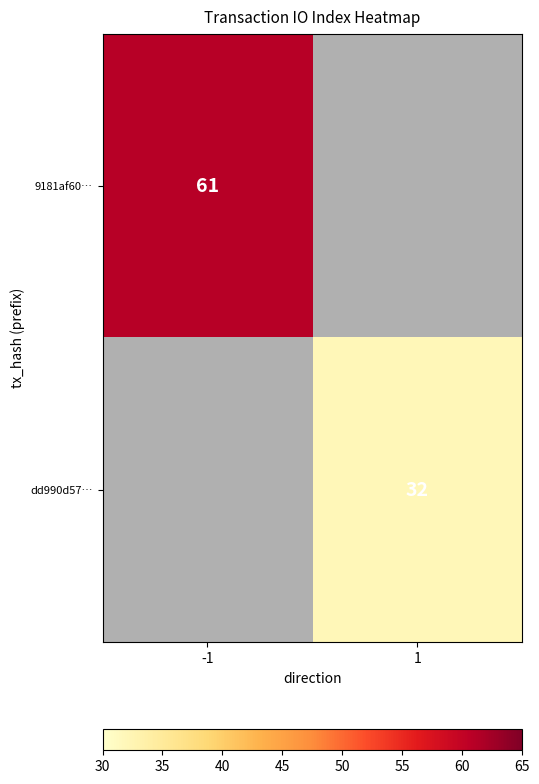

Which has a higher value, 1 or -1?

-1